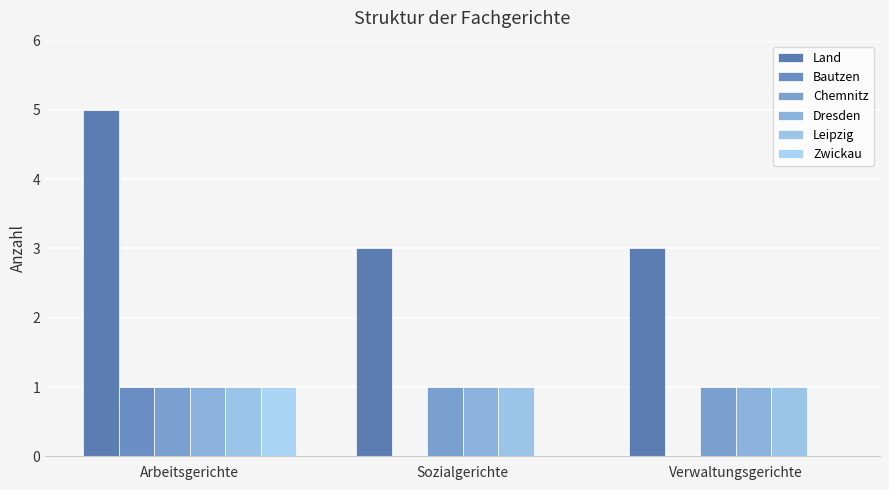

Is it true that Chemnitz equals 1 at Sozialgerichte?

True